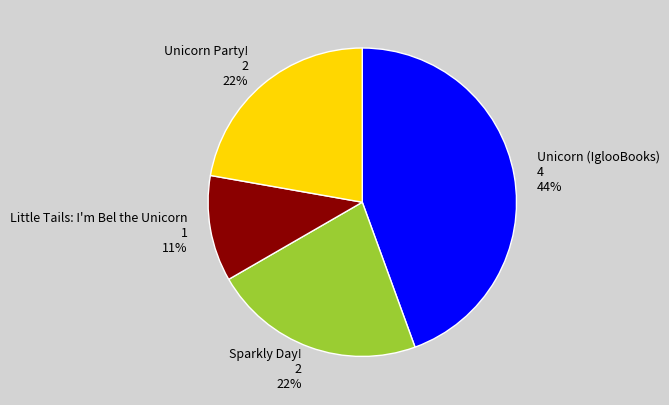

To the nearest percent, what is the difference between the Unicorn Party! and Little Tails: I'm Bel the Unicorn slice percentages?

11%